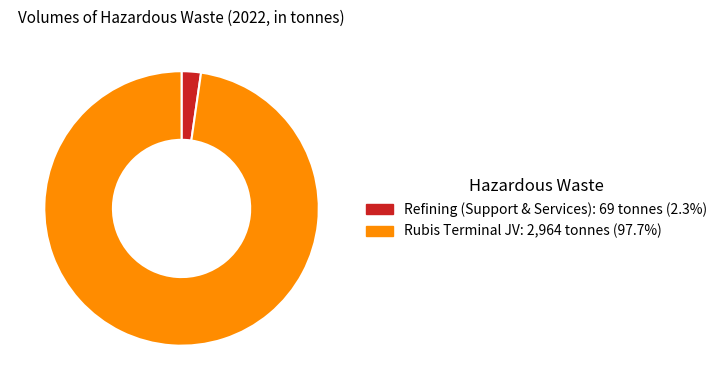

Between Refining (Support & Services) and Rubis Terminal JV, which is larger?

Rubis Terminal JV